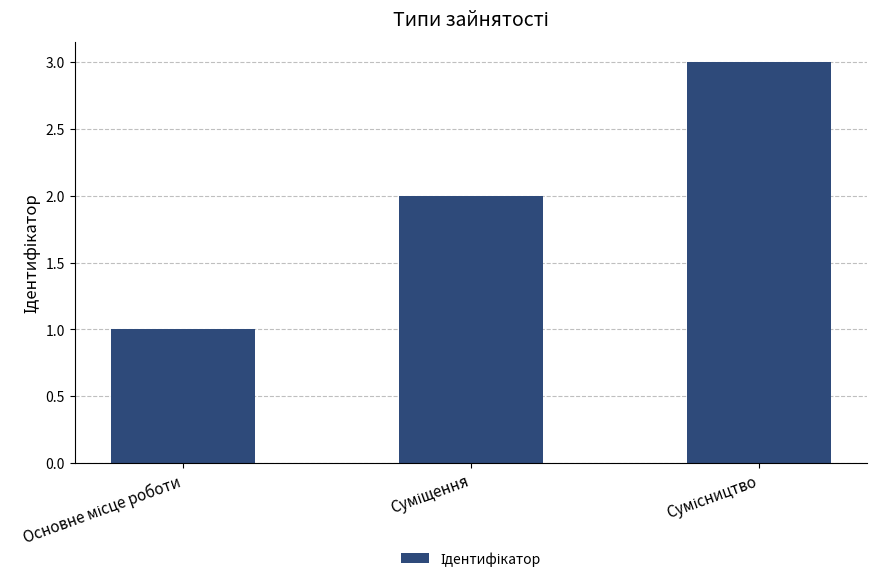

What is the maximum value shown in the chart?

3